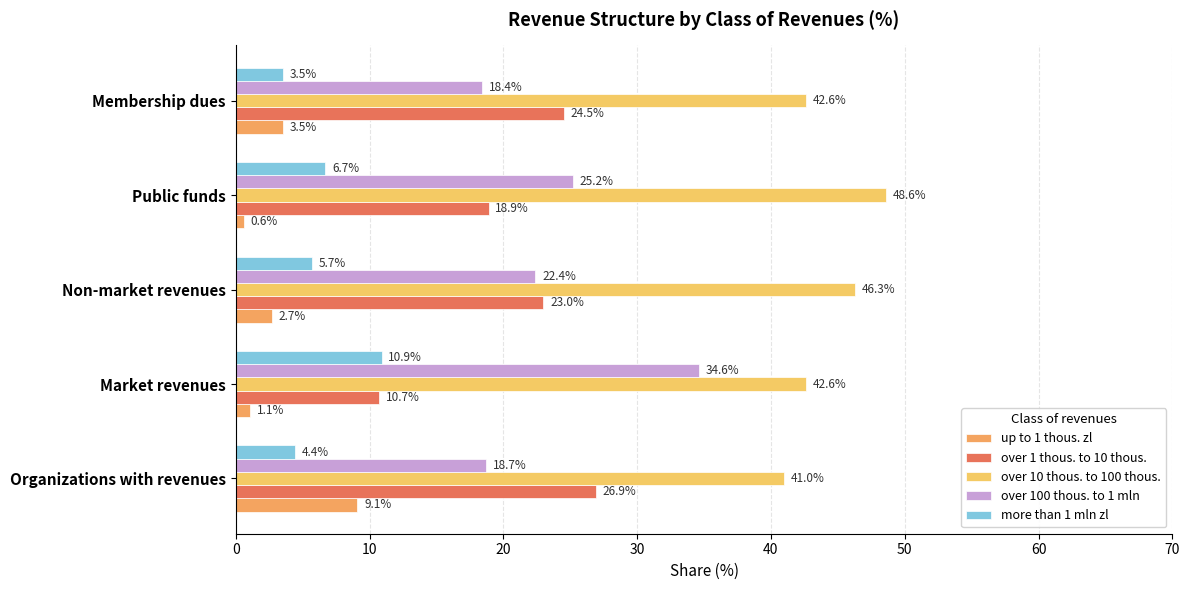

Rank the categories by up to 1 thous. zl value from lowest to highest.

Public funds, Market revenues, Non-market revenues, Membership dues, Organizations with revenues